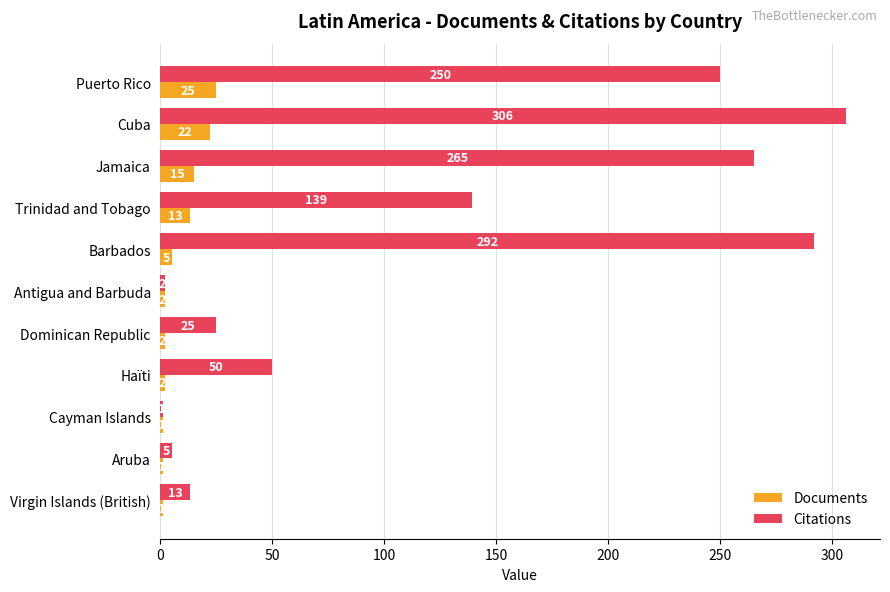

Which category has the lowest value in the Citations series?

Cayman Islands